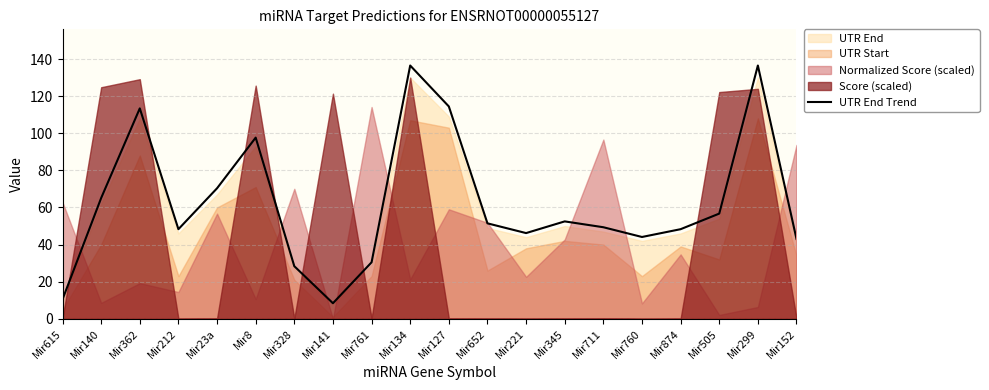

At which label is UTR End Trend closest to 72?

Mir23a